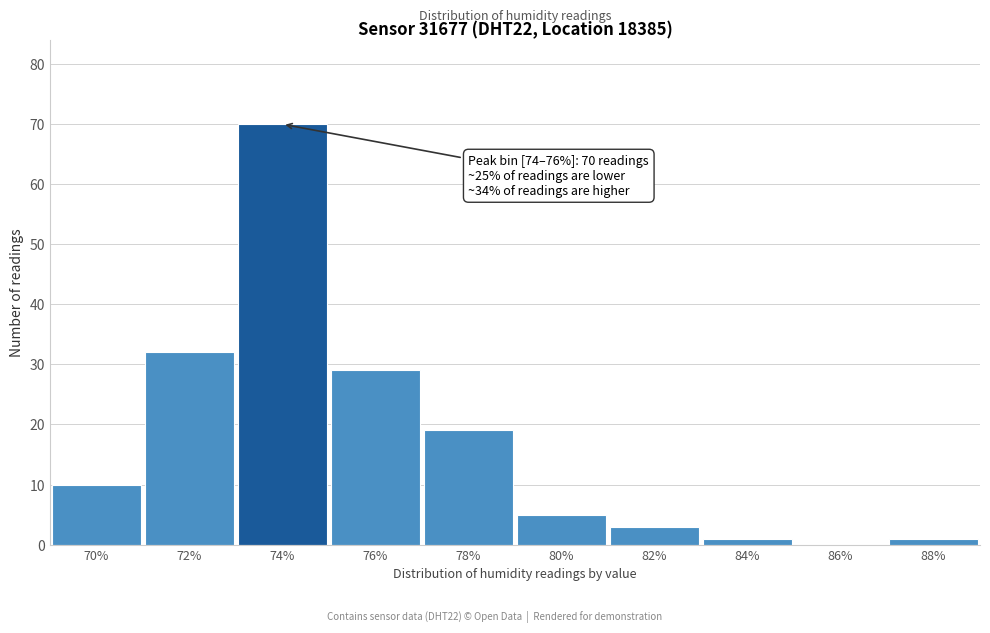

Reading left to right, extract all data points from this chart.

70%=10	72%=32	74%=70	76%=29	78%=19	80%=5	82%=3	84%=1	86%=0	88%=1